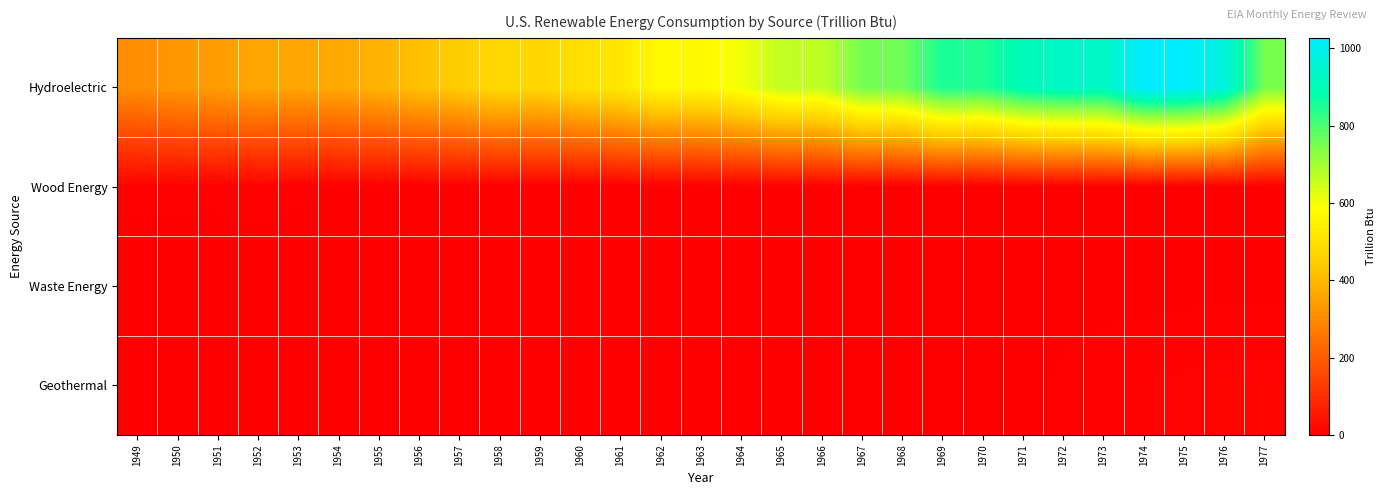

Reading right to left, list all the values displayed in this chart.

Hydroelectric: 1977=752.3	1976=968.0	1975=1023.8	1974=1027.1	1973=928.3	1972=930.2	1971=908.7	1970=845.2	1969=853.7	1968=759.1	1967=755.8	1966=664.5	1965=661.4	1964=604.2	1963=565.6	1962=575.3	1961=519.2	1960=497.6	1959=470.1	1958=478.6	1957=444.4	1956=416.4	1955=385.5	1954=365.3	1953=359.1	1952=358.6	1951=340.3	1950=327.3	1949=306.2
Wood Energy: 1977=3.2	1976=0.9	1975=0.2	1974=0.7	1973=1.4	1972=1.4	1971=1.2	1970=1.4	1969=3.3	1968=3.9	1967=3.3	1966=3.5	1965=2.8	1964=1.5	1963=1.3	1962=1.3	1961=1.3	1960=1.5	1959=1.7	1958=1.9	1957=2.0	1956=1.7	1955=3.2	1954=3.2	1953=5.0	1952=6.4	1951=5.3	1950=5.5	1949=5.8
Waste Energy: 1977=1.8	1976=1.9	1975=1.8	1974=1.9	1973=2.1	1972=2.1	1971=2.1	1970=2.3	1969=0.0	1968=0.0	1967=0.0	1966=0.0	1965=0.0	1964=0.0	1963=0.0	1962=0.0	1961=0.0	1960=0.0	1959=0.0	1958=0.0	1957=0.0	1956=0.0	1955=0.0	1954=0.0	1953=0.0	1952=0.0	1951=0.0	1950=0.0	1949=0.0
Geothermal: 1977=12.2	1976=12.3	1975=11.1	1974=8.4	1973=6.7	1972=5.0	1971=1.9	1970=1.8	1969=2.1	1968=1.5	1967=1.1	1966=0.6	1965=0.6	1964=0.7	1963=0.6	1962=0.3	1961=0.3	1960=0.1	1959=0.0	1958=0.0	1957=0.0	1956=0.0	1955=0.0	1954=0.0	1953=0.0	1952=0.0	1951=0.0	1950=0.0	1949=0.0